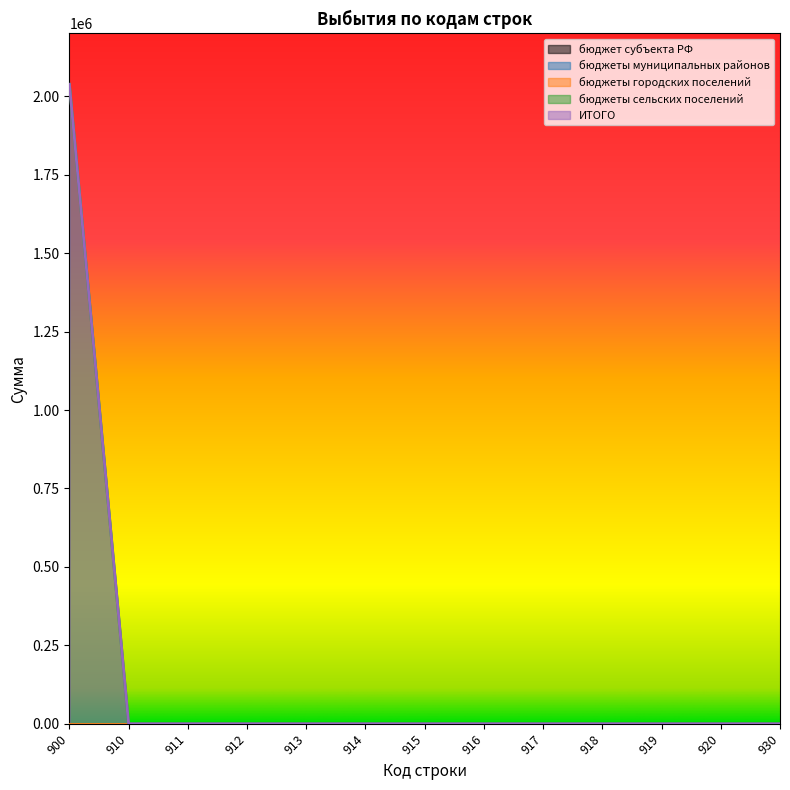

How many positive values does the бюджеты сельских поселений series have?

1